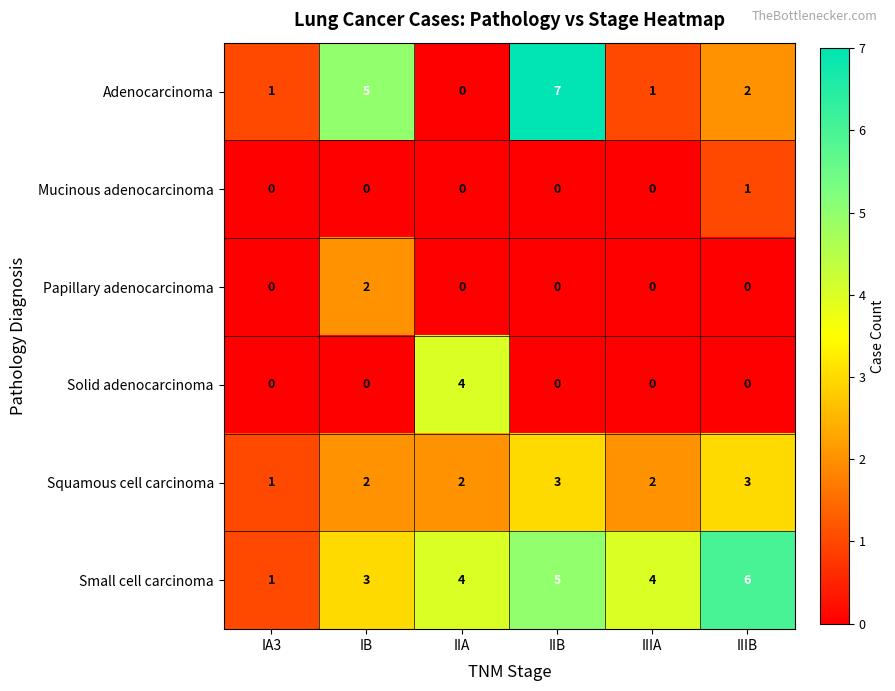

Which category has the highest value in the Adenocarcinoma series?

IIB